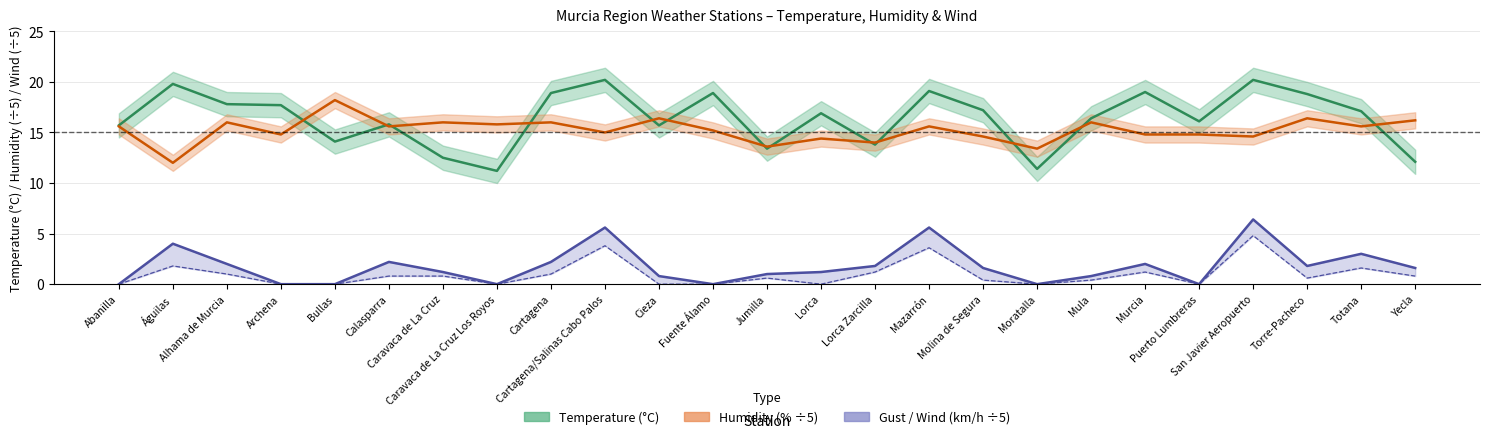

What is the label of the 10th point from the right?

Mazarrón